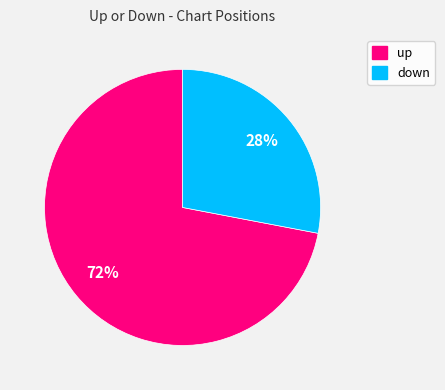

Combined, do up and down account for over 50%?

Yes